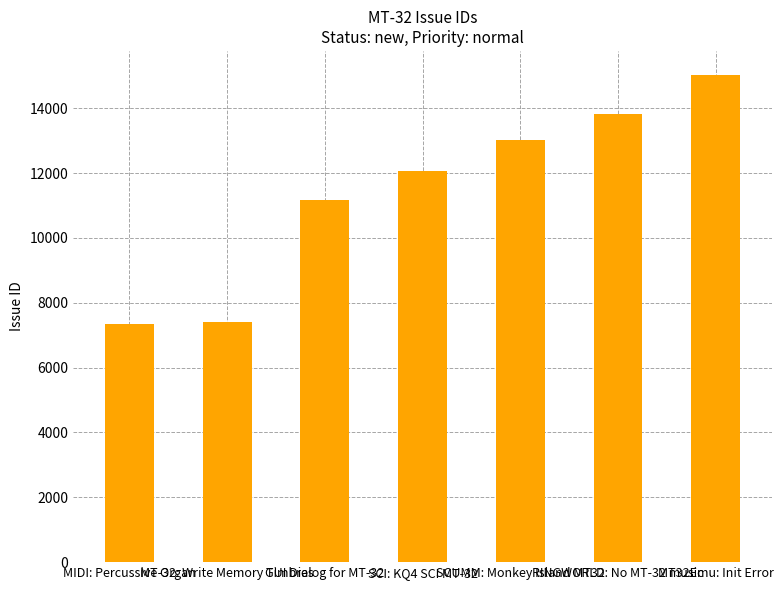

What position from the left is MIDI: Percussive Organ?

1